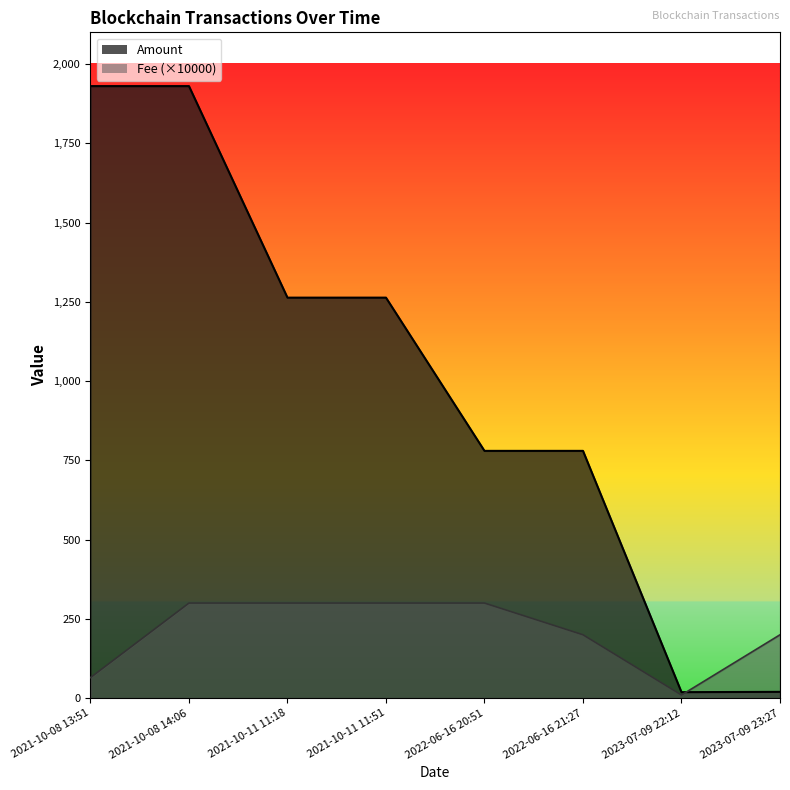

Reading left to right, what are all the values shown in this chart?

Amount: 1930.4	1930.4	1263.3	1263.3	780.0	780.0	19.0	20.0
Fee: 65.0	300.0	300.0	300.0	300.0	200.0	10.0	200.0